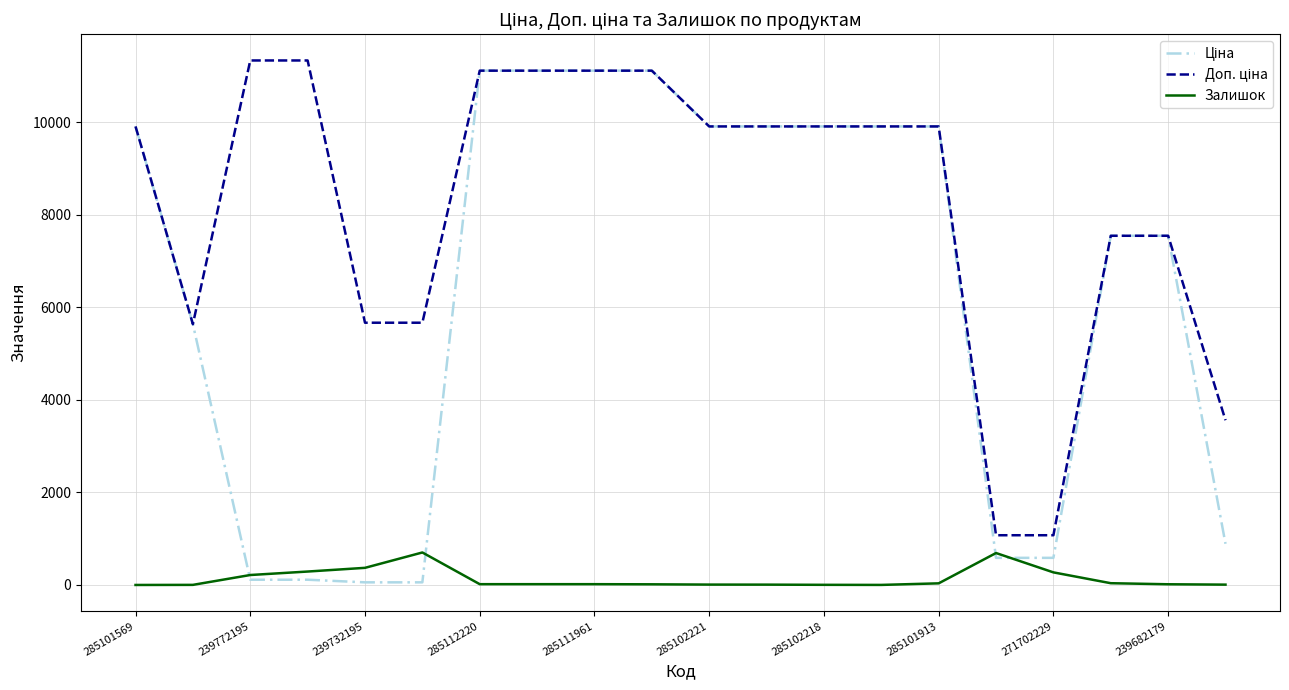

What is the maximum value for Залишок?

702.0